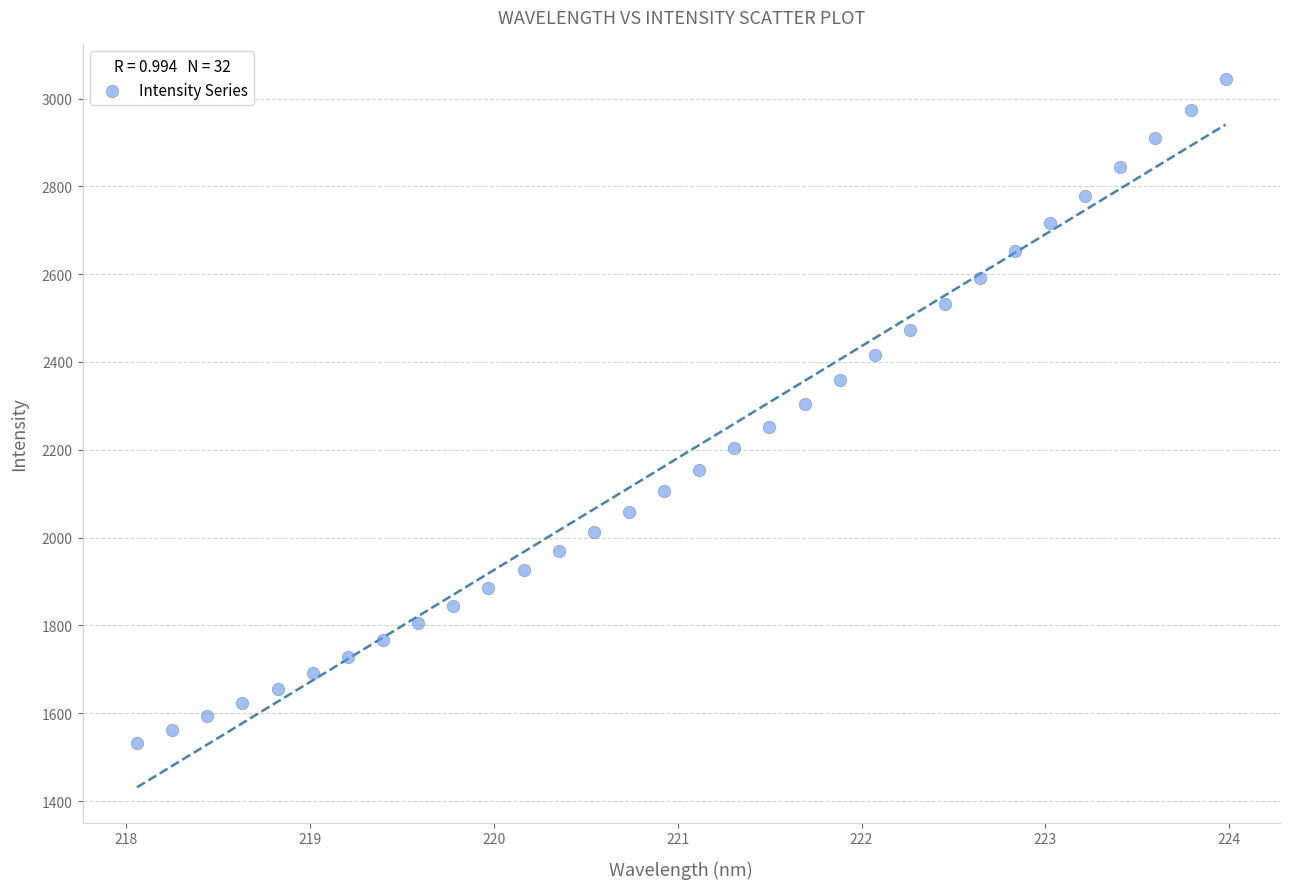

What is the range of Y values (max minus min)?

1512.4